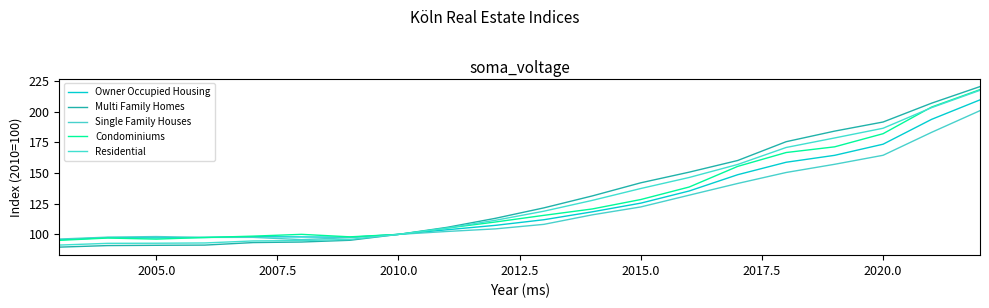

Which series has the widest spread of values?

Multi Family Homes